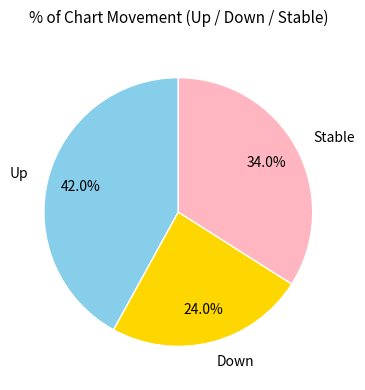

Rank the categories by value from highest to lowest.

Up, Stable, Down